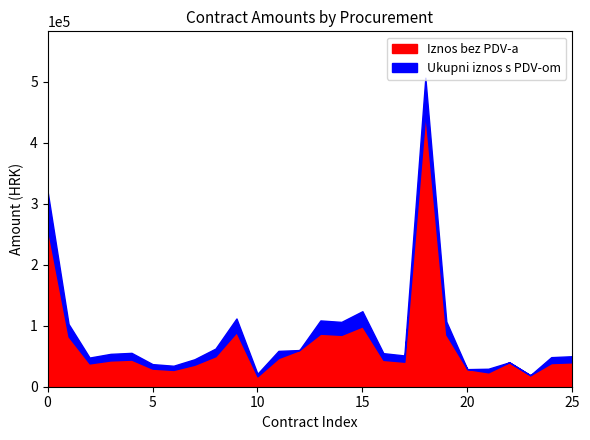

What is the difference between the maximum and minimum values in the Iznos bez PDV-a series?

431183.9